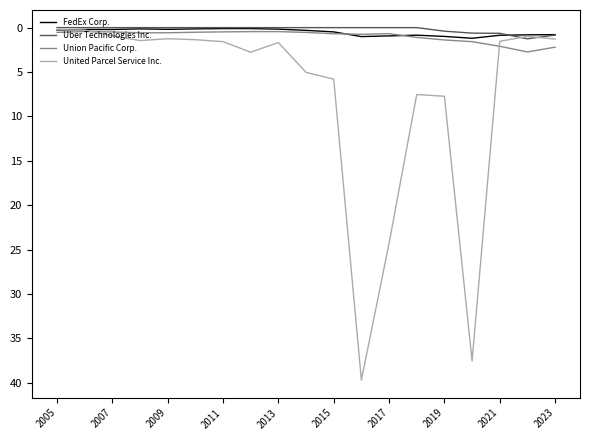

Which series has the largest range (max minus min)?

United Parcel Service Inc.